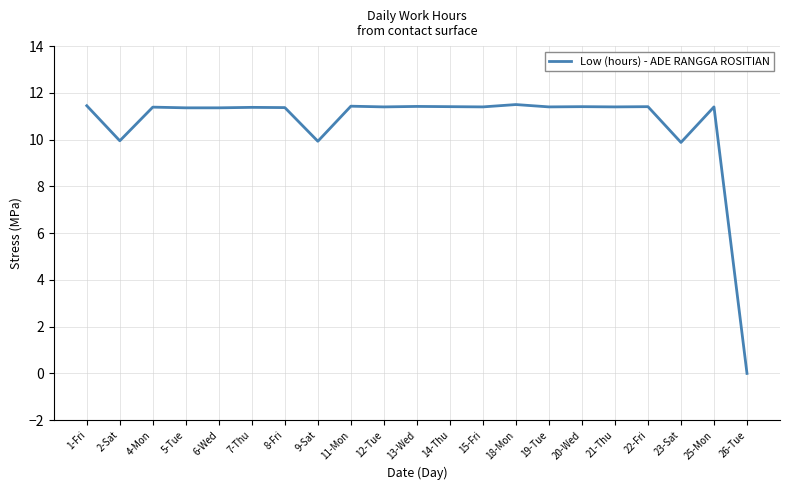

Approximately how many times larger is the value at 14-Thu compared to 4-Mon?

1.0